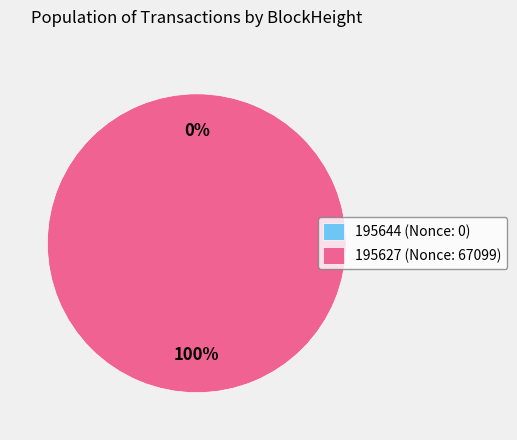

Is it true that 195627 is 92% of the pie?

False